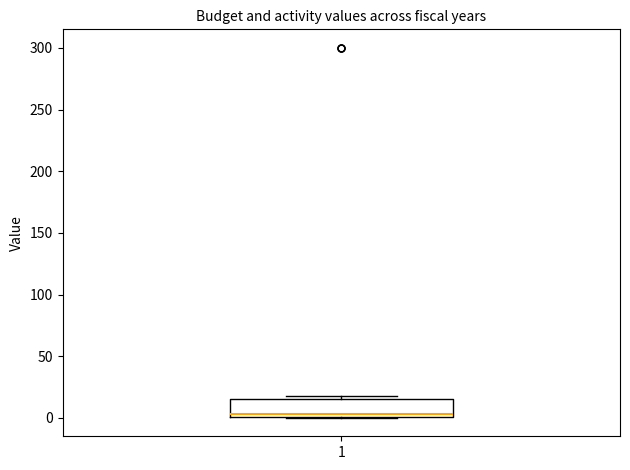

Transcribe this box plot: give where the median line is, the range the box spans, and where the two whiskers end, as read against the y-axis. The values are not printed on the chart, so give them approximately, as read against the axis.

median 5, box 0 to 15, whiskers 0 to 20